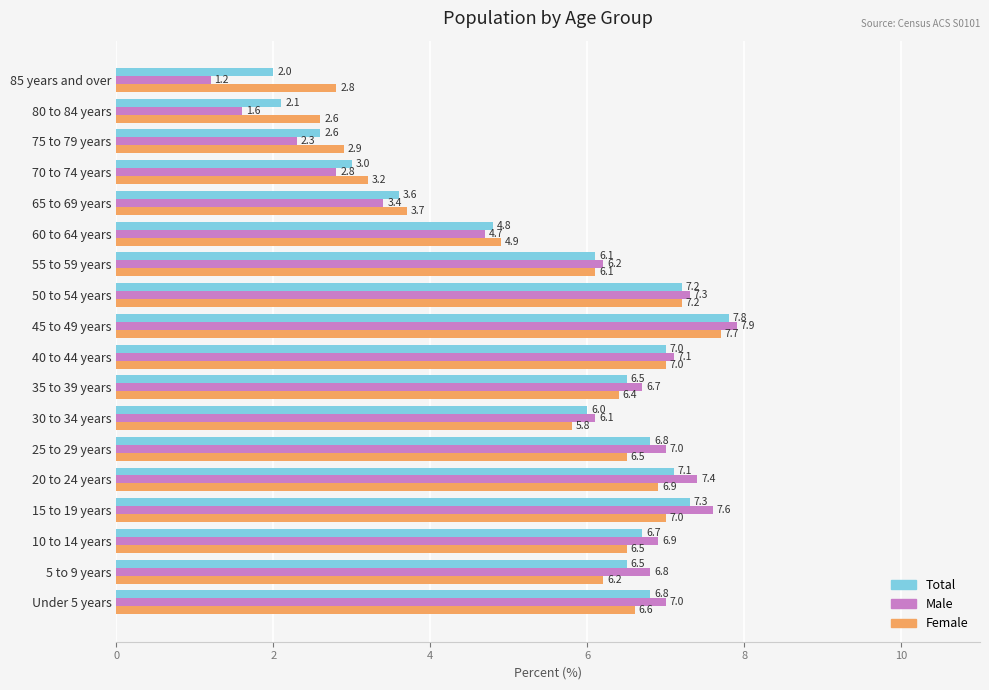

What is the difference between the second highest and second lowest values in the Male series?

6.0